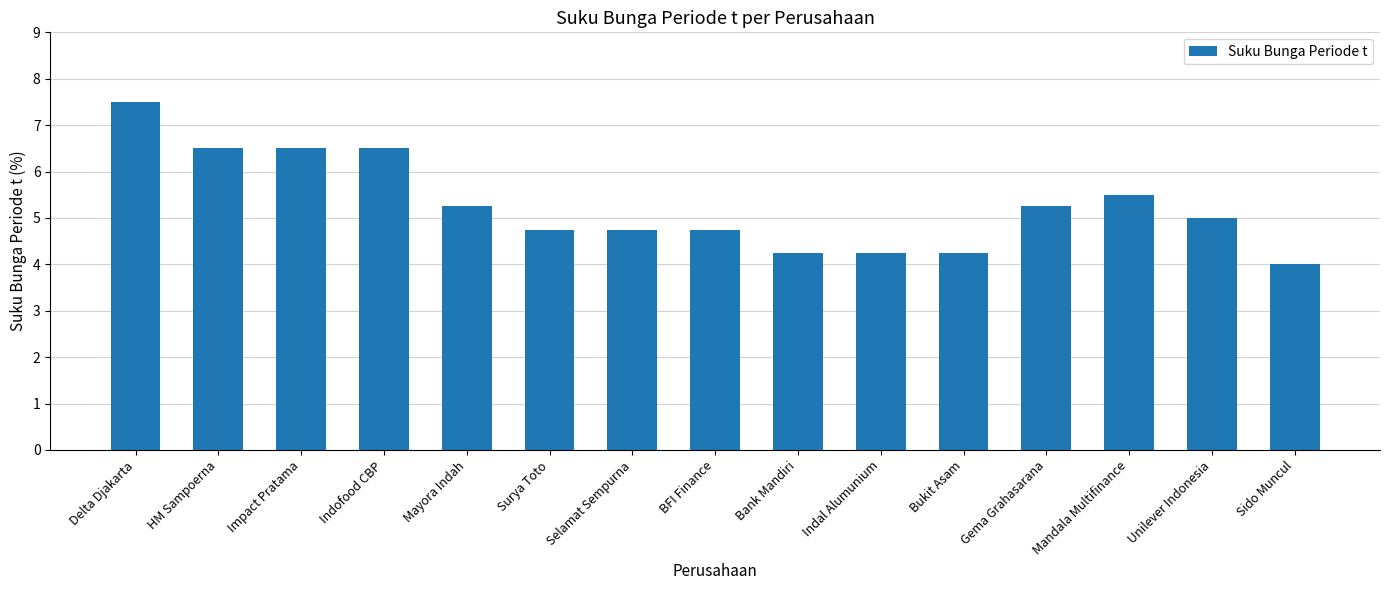

Between Unilever Indonesia and Mandala Multifinance, which is larger?

Mandala Multifinance